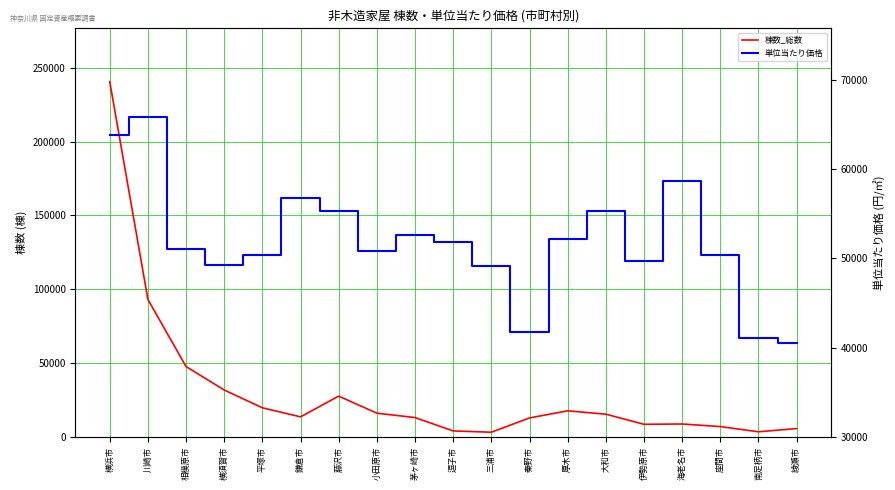

What is the label of the 12th point from the left?

秦野市